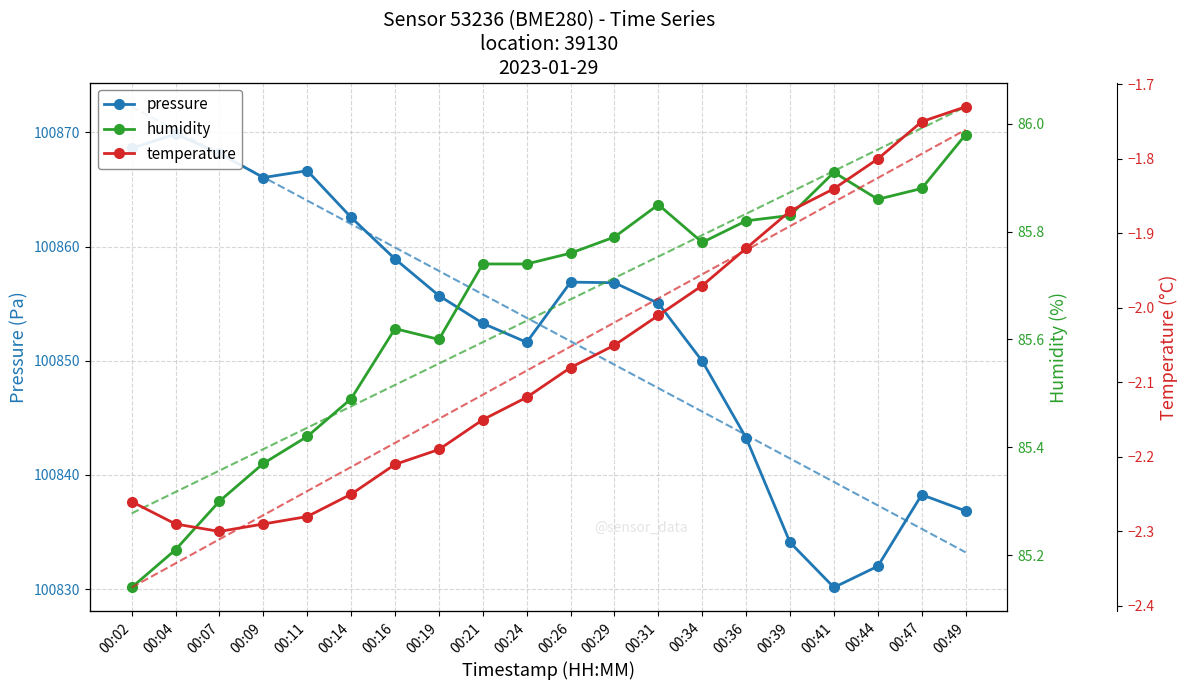

Is it true that humidity equals 86.0 at 00:49?

True